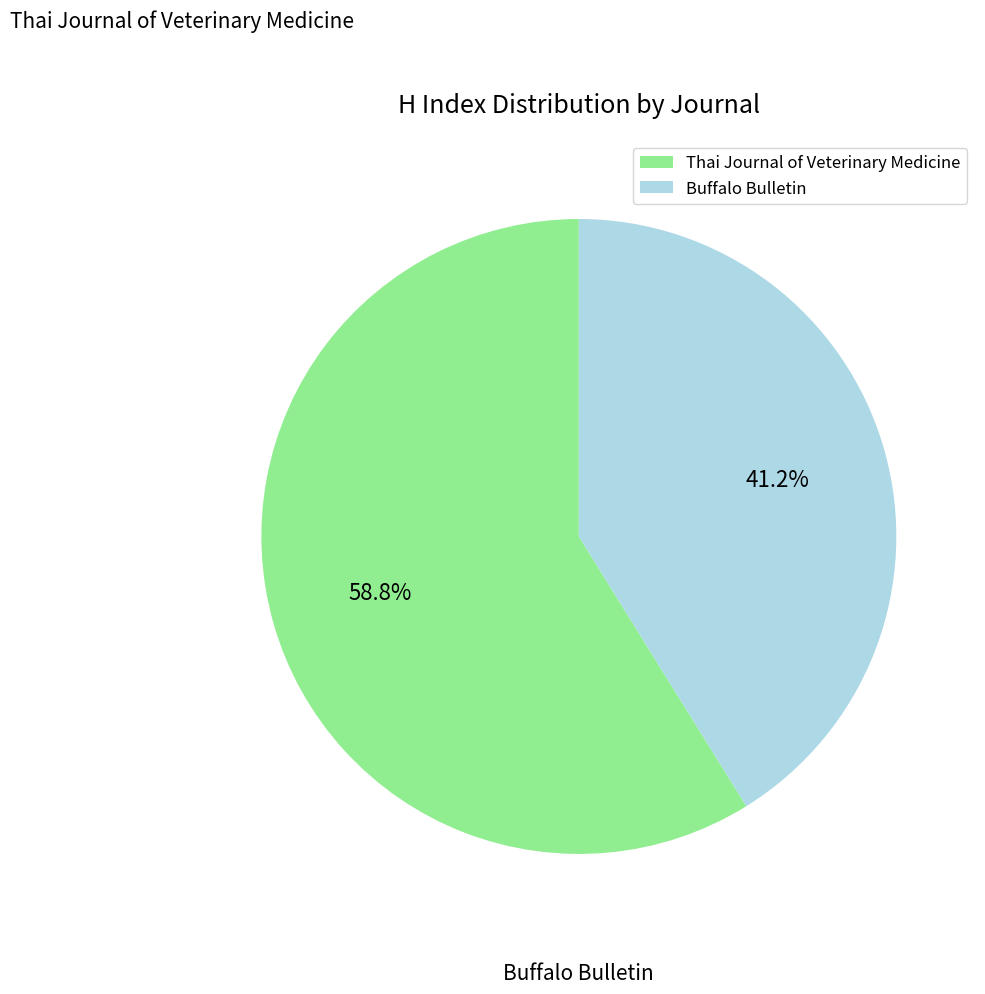

To the nearest percent, what is the average slice percentage?

50%